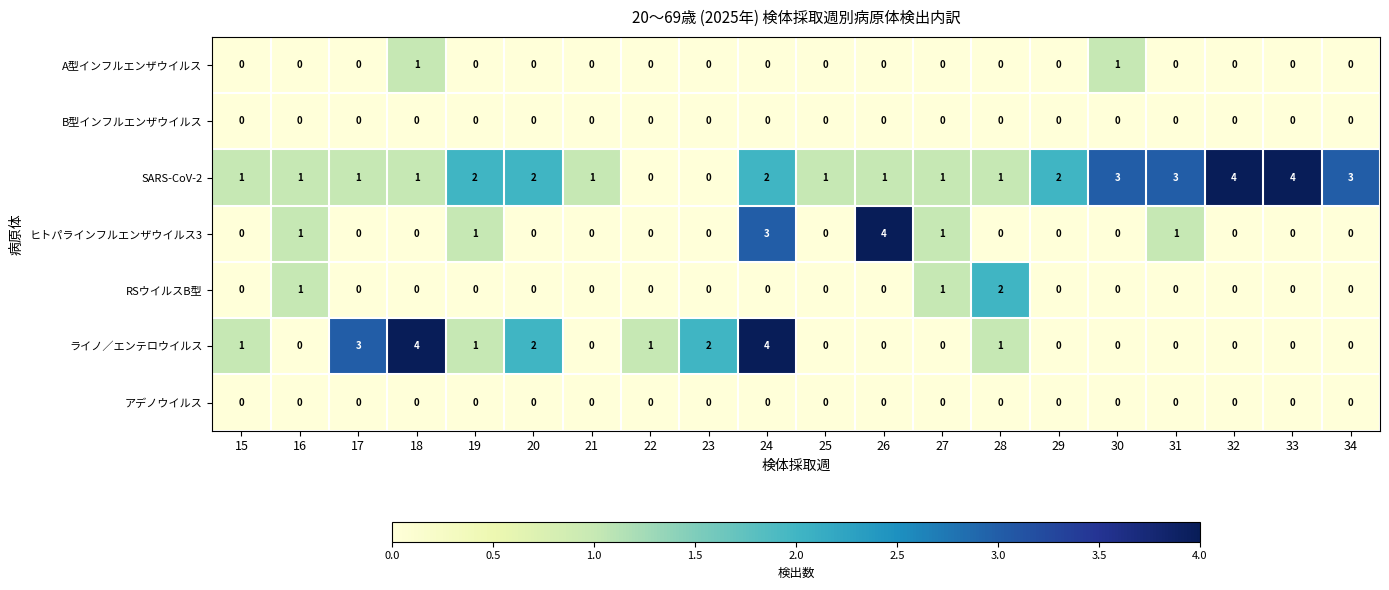

The value of RSウイルスB型 at 23 is 0. True or false?

True